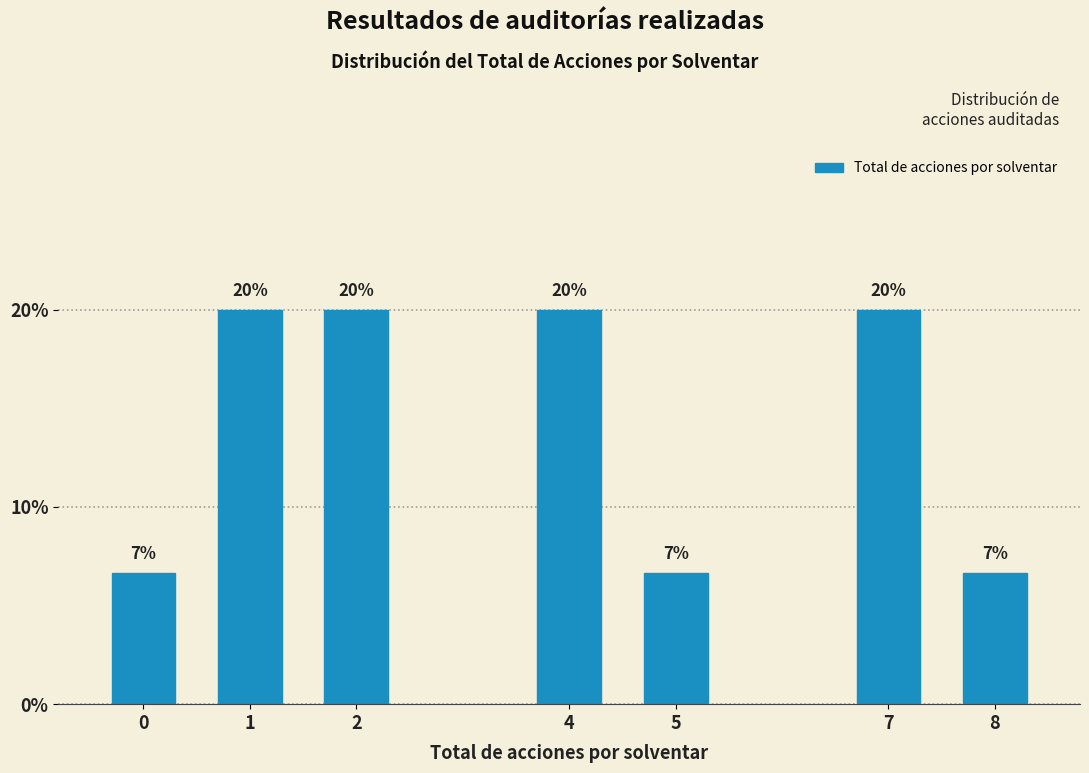

Approximately how many times larger is the value at 1 compared to 2?

1.0